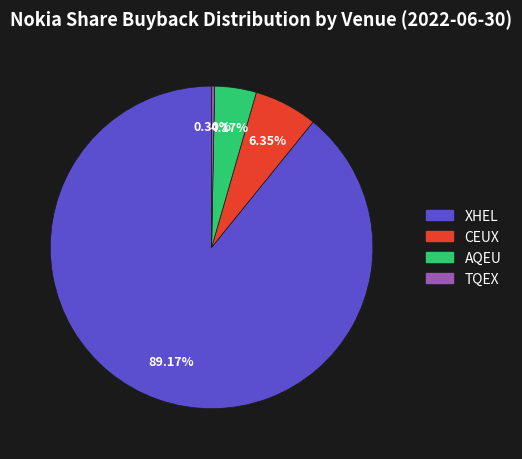

To the nearest percent, what portion does CEUX represent?

6%